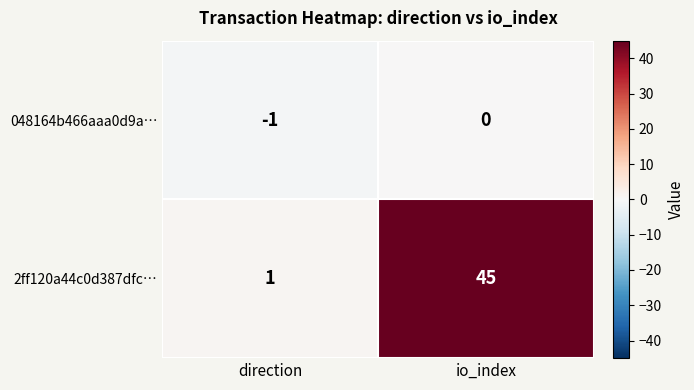

What is the average value of the 2ff120a44c0d387dfc… series?

23